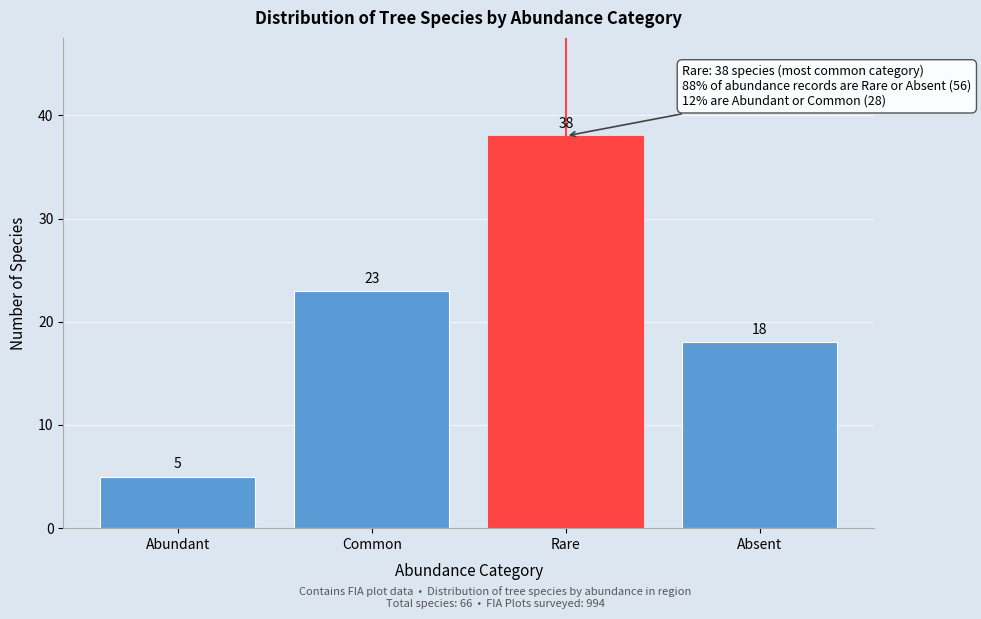

Reading right to left, list all the values displayed in this chart.

18	38	23	5